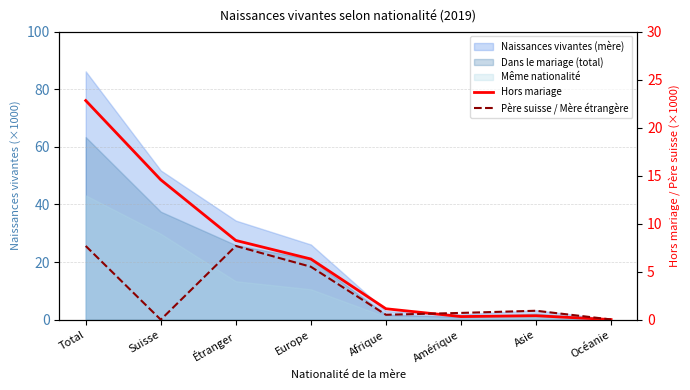

Reading left to right, transcribe all the data shown in this chart.

Hors mariage: 22.8	14.6	8.2	6.3	1.1	0.3	0.4	0.0
Père suisse / Mère étrangère: 7.7	0.0	7.7	5.5	0.5	0.7	0.9	0.0